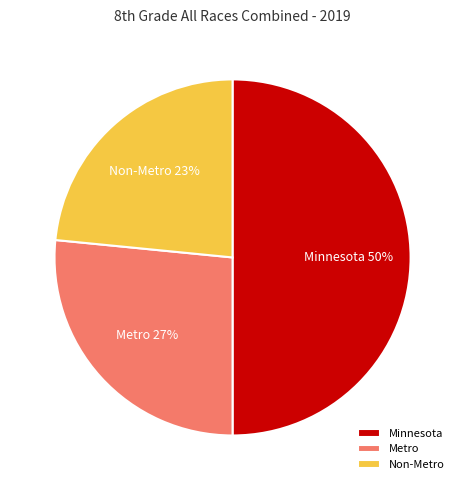

To the nearest percent, what percentage of the pie is Minnesota?

50%